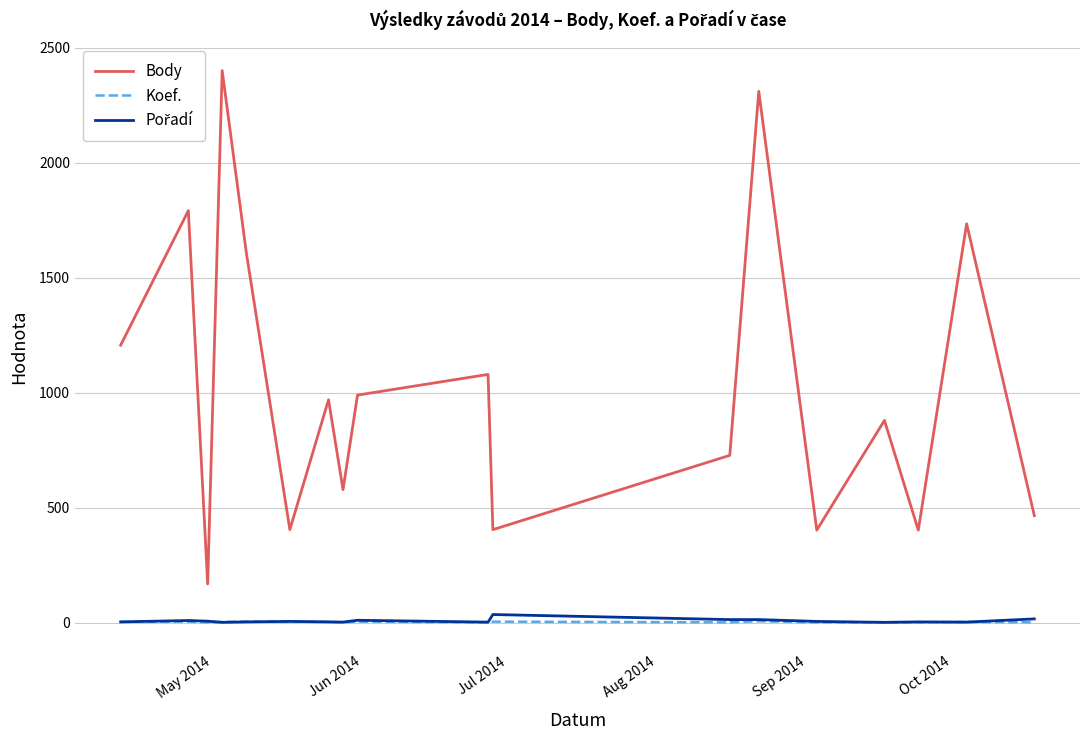

Which series has the largest total across all categories?

Body